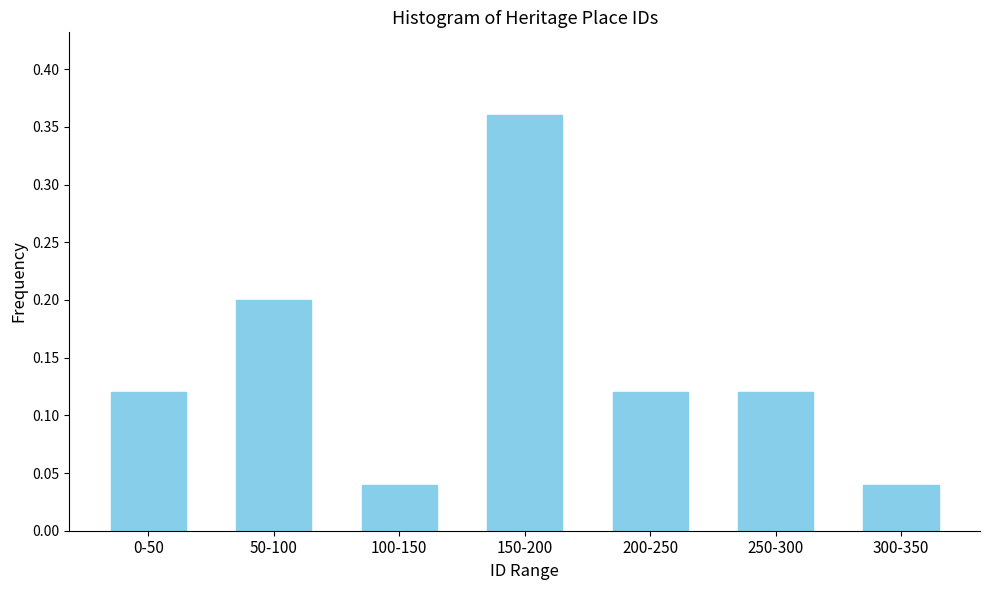

What is the difference between the values at 150-200 and 300-350?

0.3